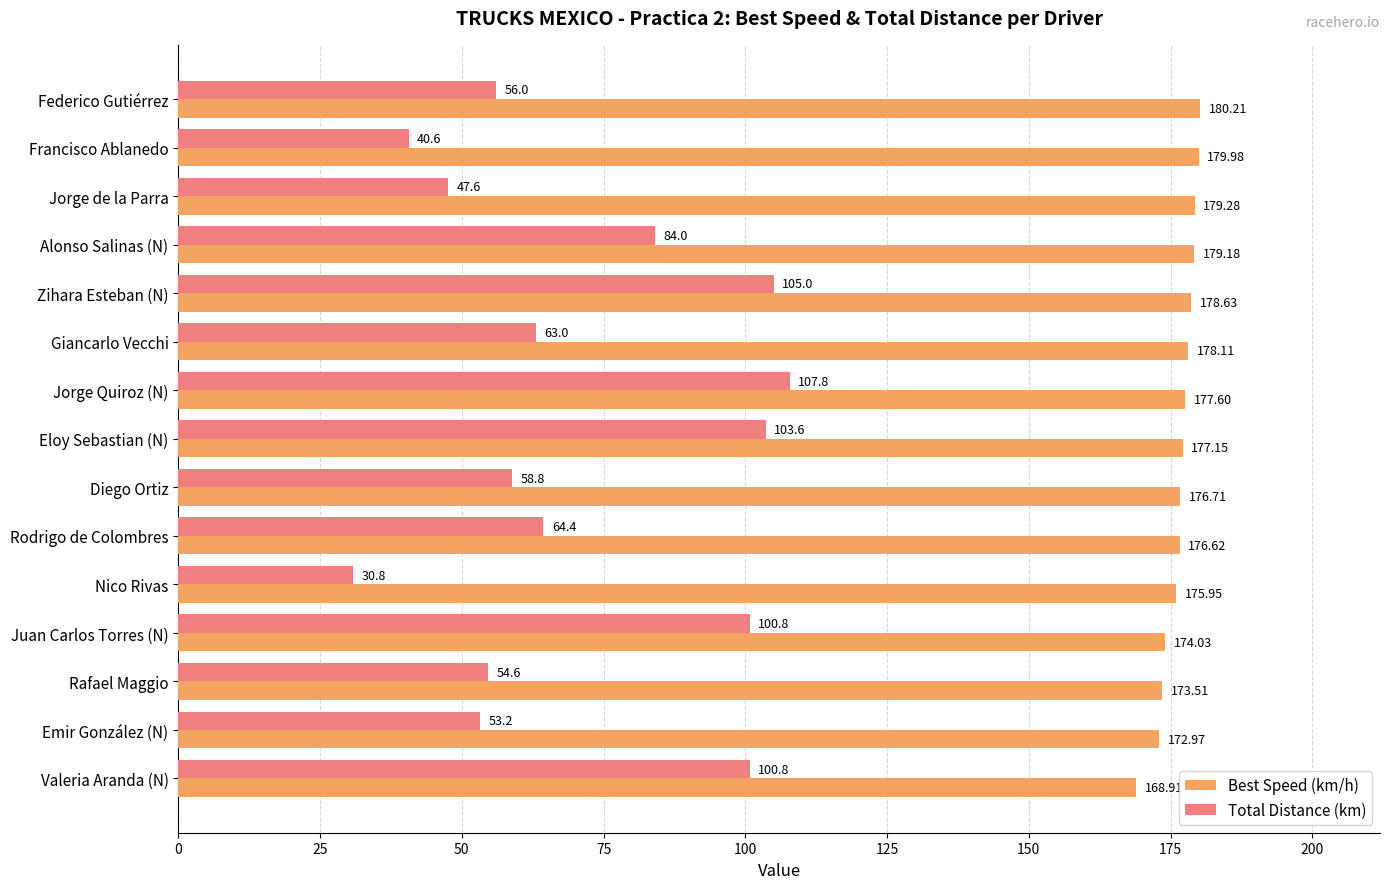

List the series in order of their peak value, lowest first.

Total Distance (km), Best Speed (km/h)